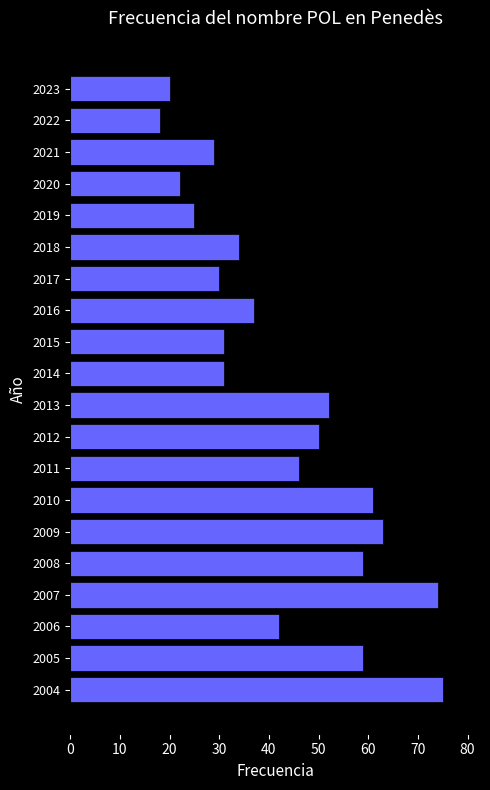

Between 2013 and 2021, which is larger?

2013